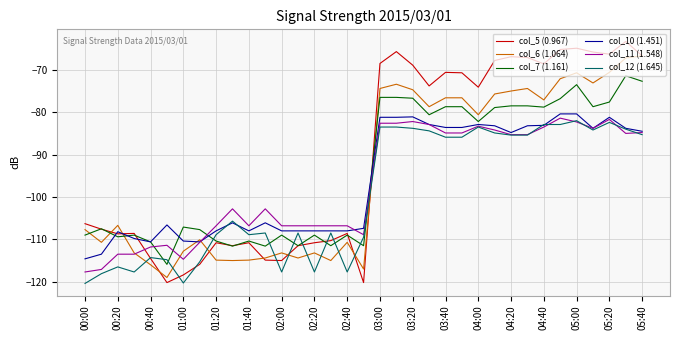

True or false: col_5 (0.967) and col_7 (1.161) intersect in this chart.

True